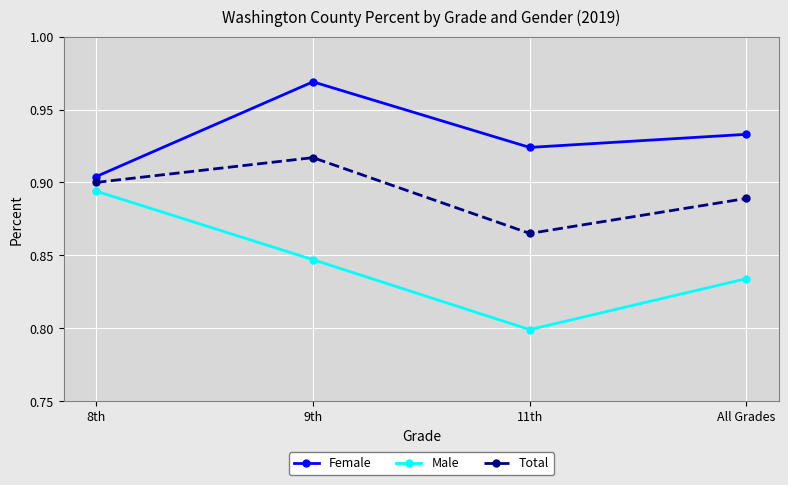

The value of Total at 8th is 1.6. True or false?

False